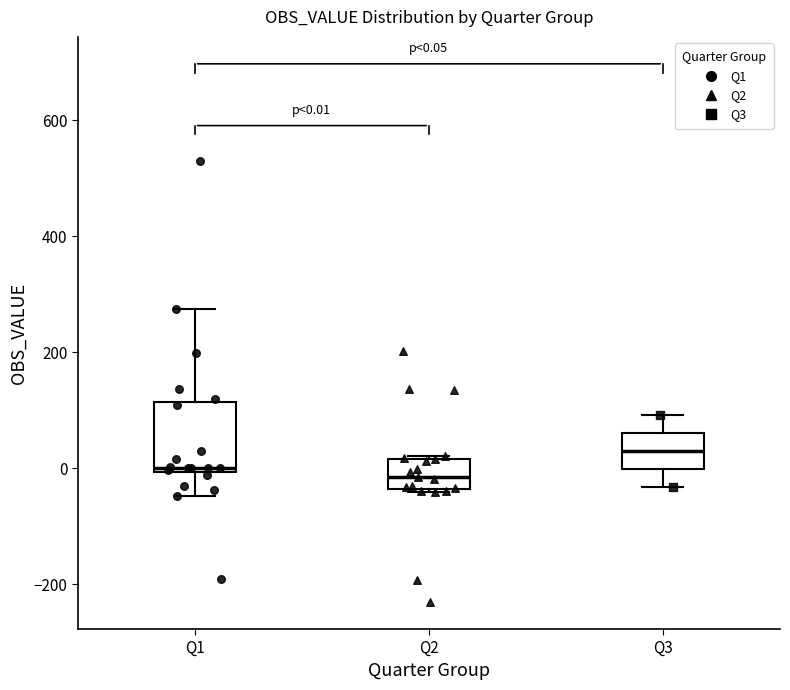

Which box's median line is the highest?

Q3